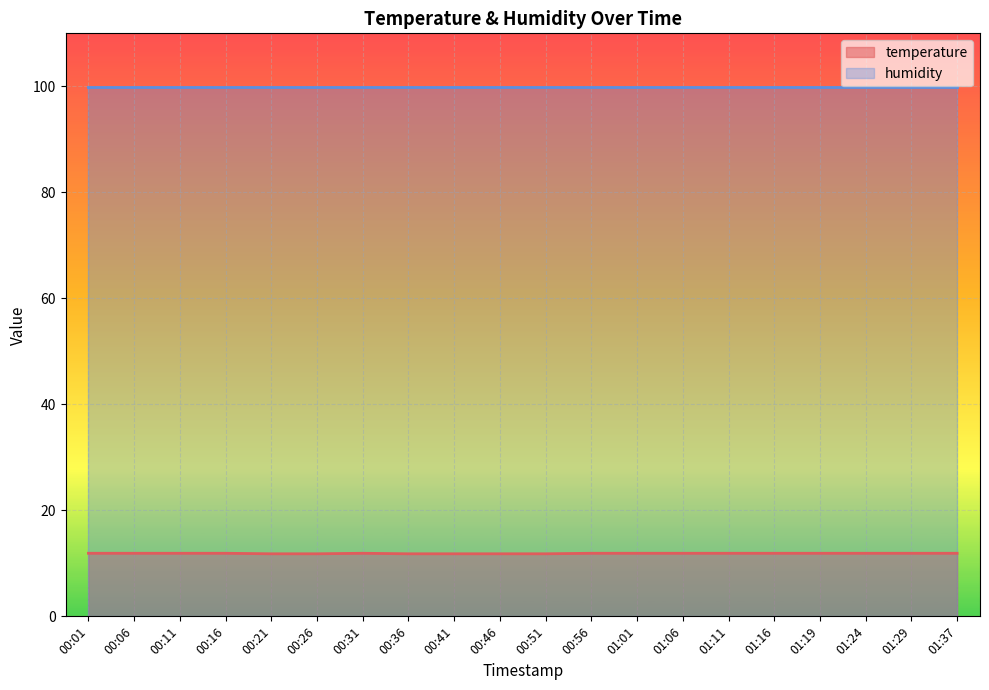

List the labels in order of value, smallest first.

00:21, 00:26, 00:36, 00:41, 00:46, 00:51, 00:01, 00:06, 00:11, 00:16, 00:31, 00:56, 01:01, 01:06, 01:11, 01:16, 01:19, 01:24, 01:29, 01:37